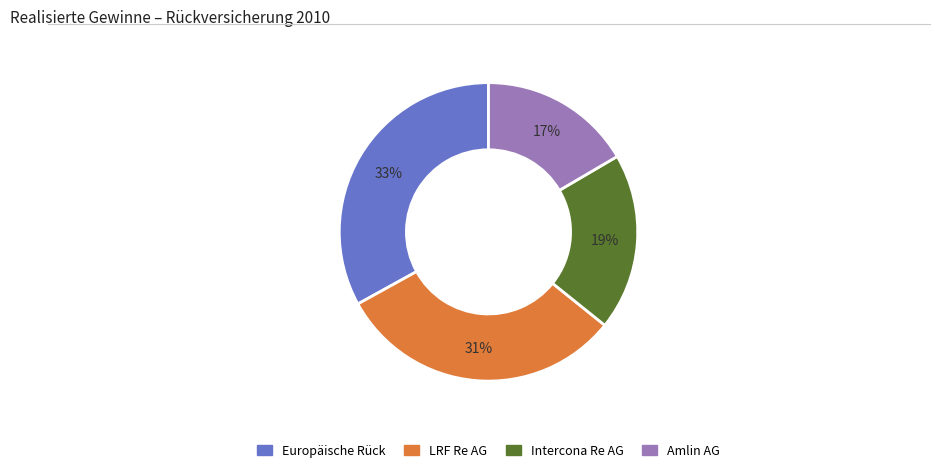

To the nearest percent, what is the average slice percentage?

25%